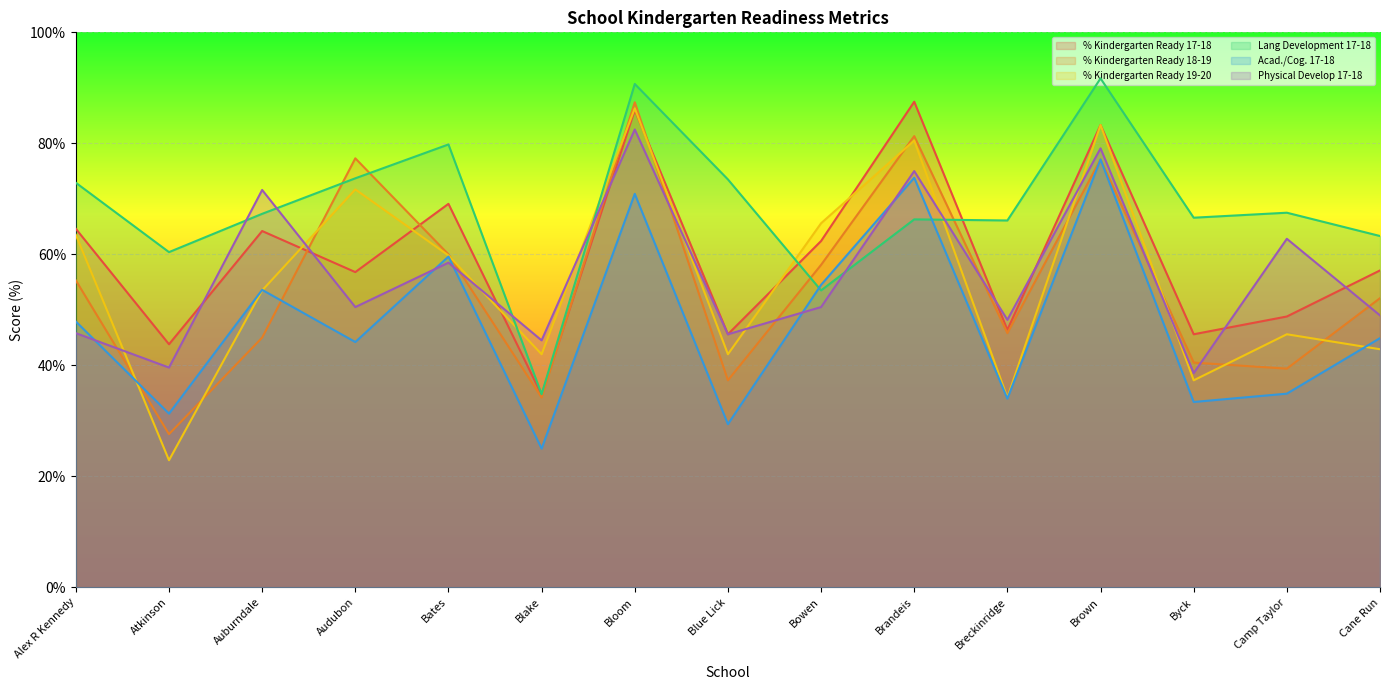

Where do Lang Development 17-18 and Acad./Cog. 17-18 first cross each other?

Blue Lick and Bowen